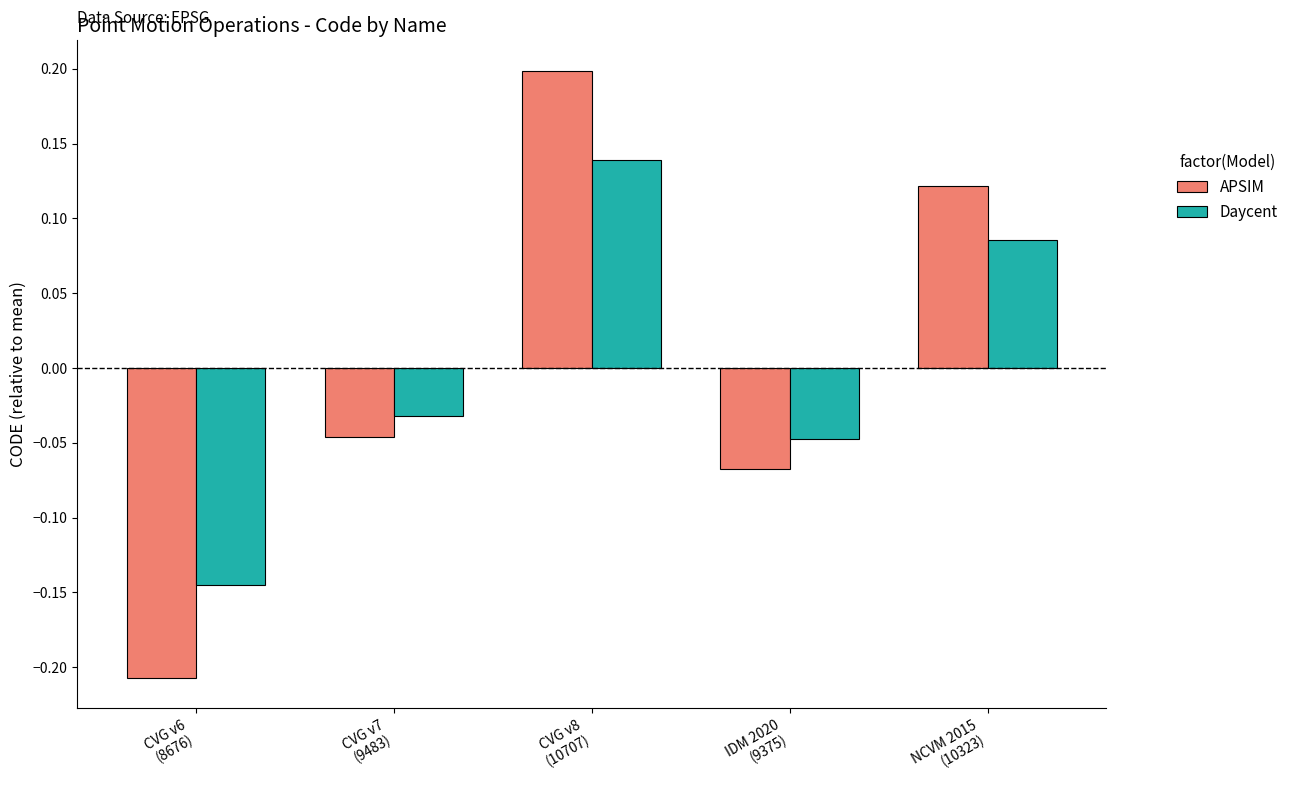

What is the sum of the APSIM values at CVG v7
(9483) and CVG v8
(10707)?

0.2